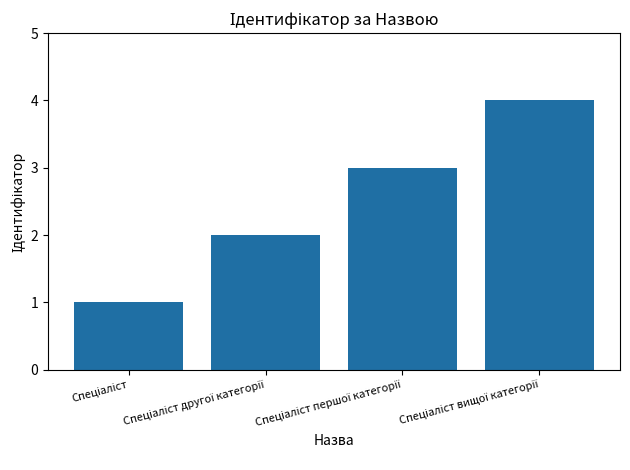

How many values are between 2 and 4?

3